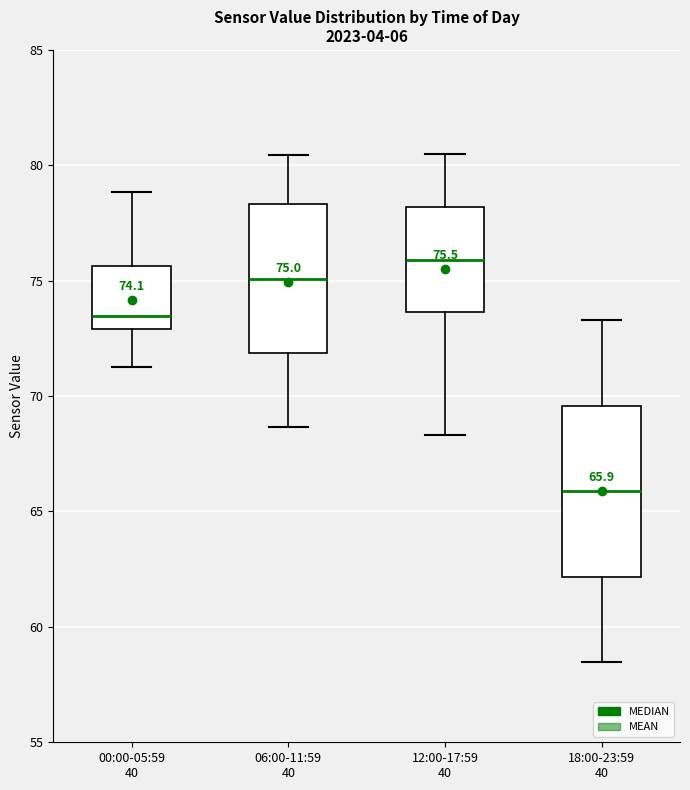

Comparing the boxes themselves (not the whiskers), which one is the tallest?

18:00-23:59 40